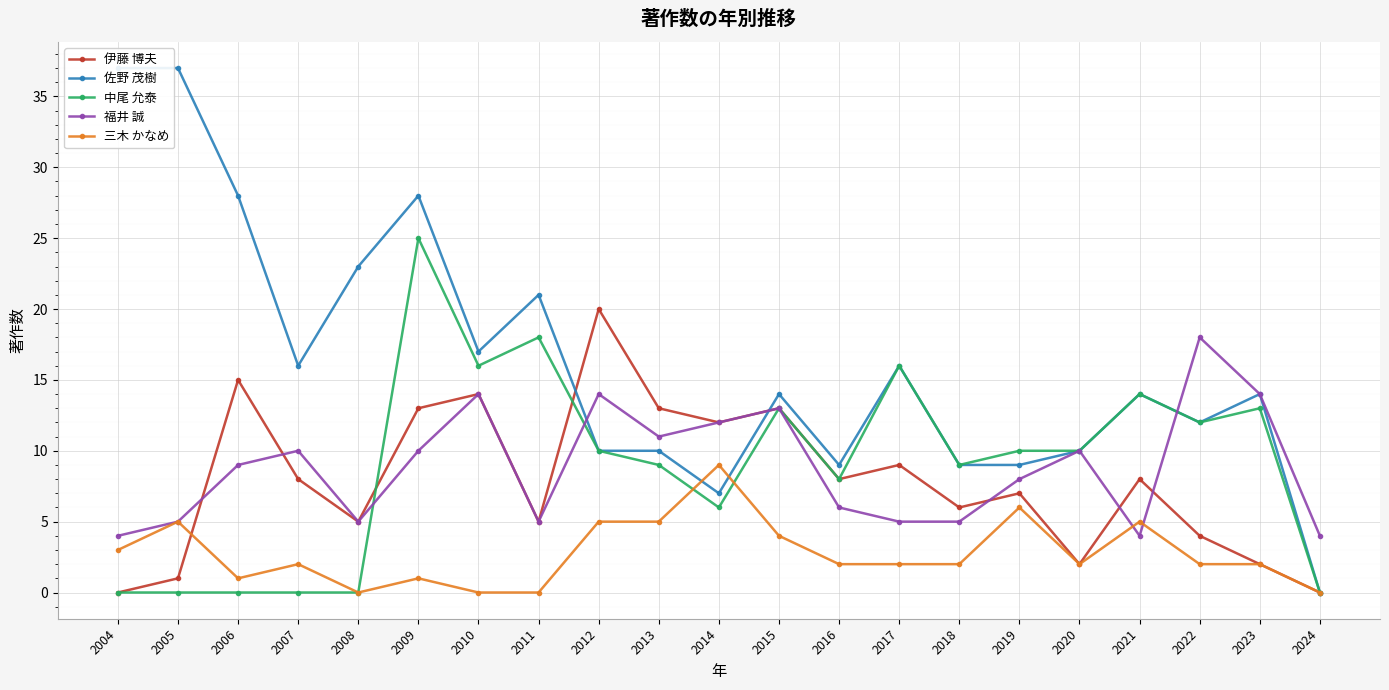

Which category has the lowest value in the 福井 誠 series?

2004